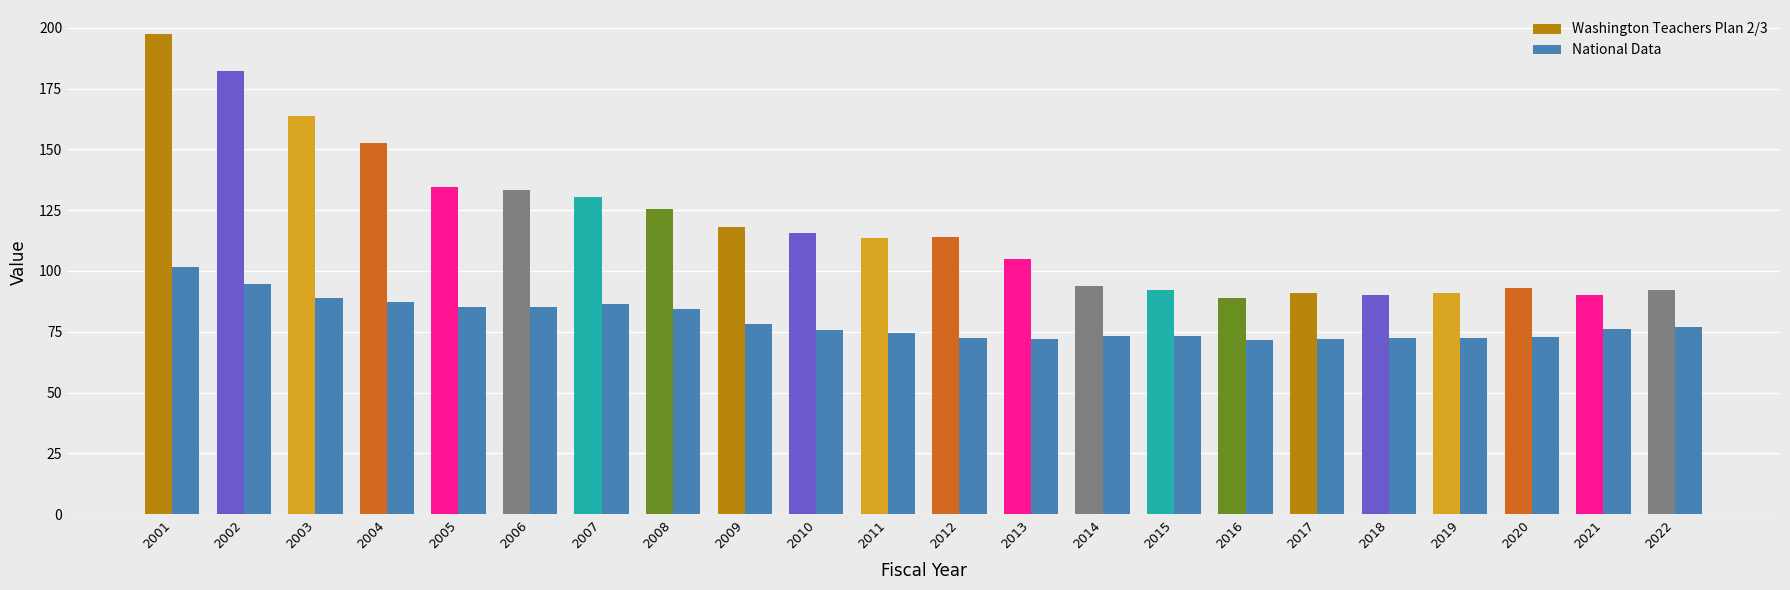

List the series in order of their overall mean, highest first.

Washington Teachers Plan 2/3, National Data